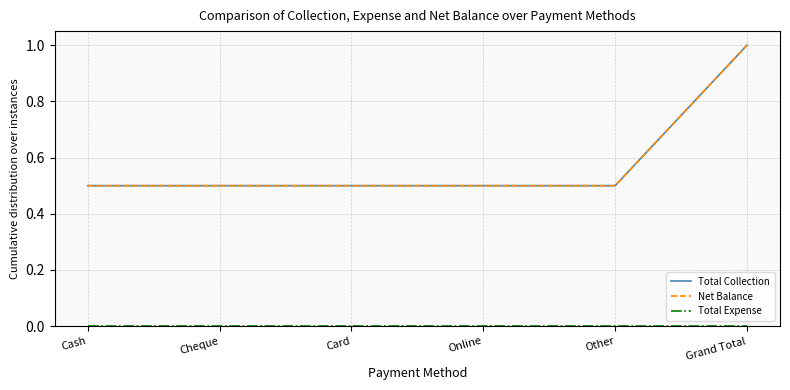

Reading left to right, transcribe all the data shown in this chart.

Total Collection: Cash=0.5	Cheque=0.5	Card=0.5	Online=0.5	Other=0.5	Grand Total=1.0
Net Balance: Cash=0.5	Cheque=0.5	Card=0.5	Online=0.5	Other=0.5	Grand Total=1.0
Total Expense: Cash=0.0	Cheque=0.0	Card=0.0	Online=0.0	Other=0.0	Grand Total=0.0